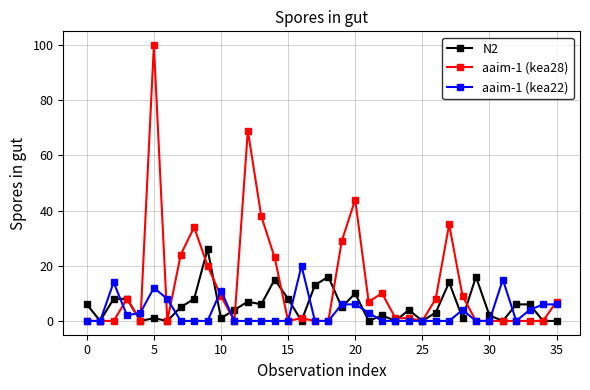

After their last crossing, which series has the higher values: aaim-1 (kea22) or N2?

aaim-1 (kea22)